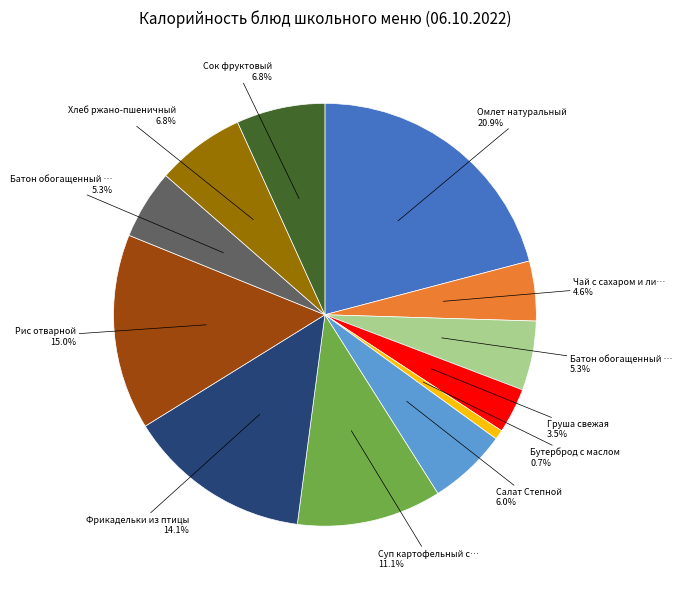

To the nearest percent, what is the difference between the largest and smallest slice percentages?

20%